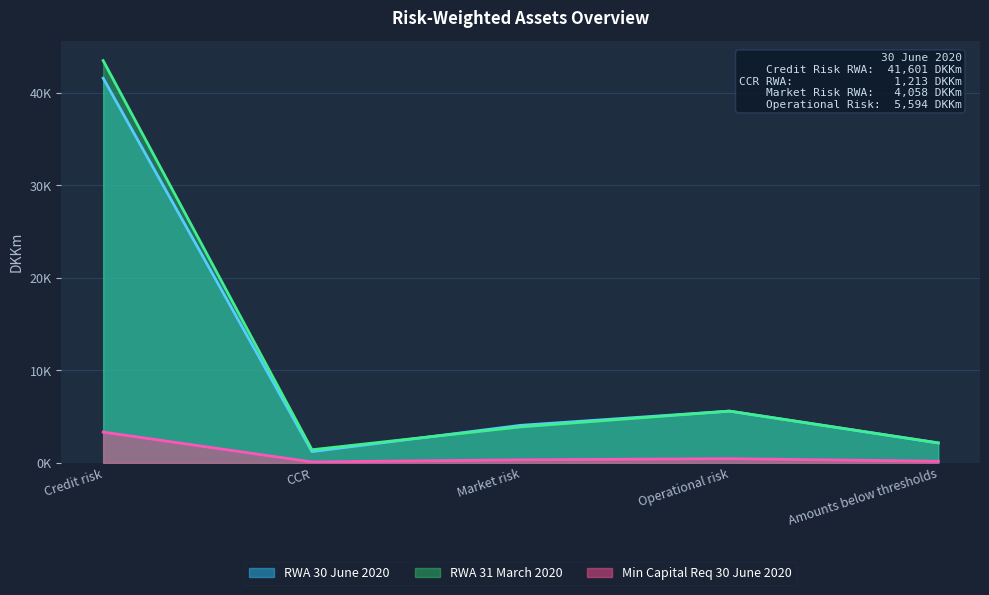

What is the difference between the RWA 31 March 2020 values at Market risk and Operational risk?

1703.1